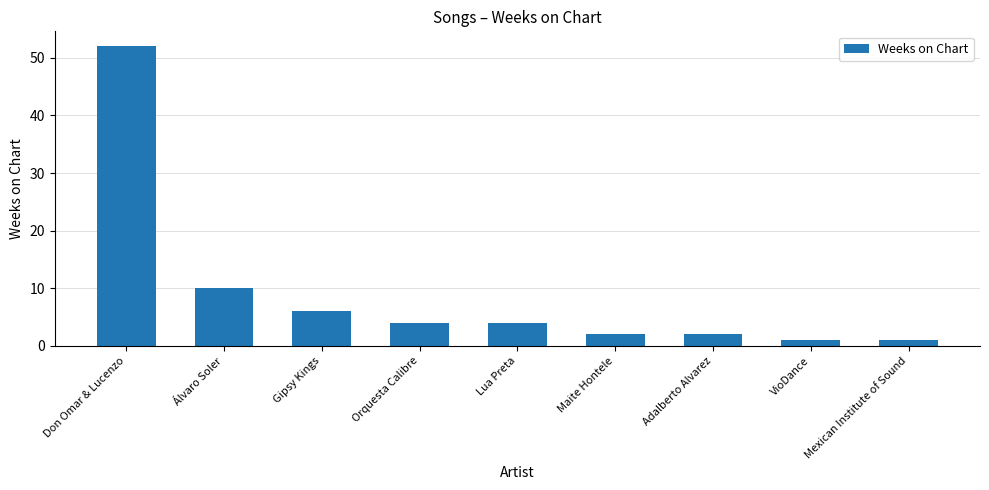

What is the label of the 8th bar from the right?

Álvaro Soler